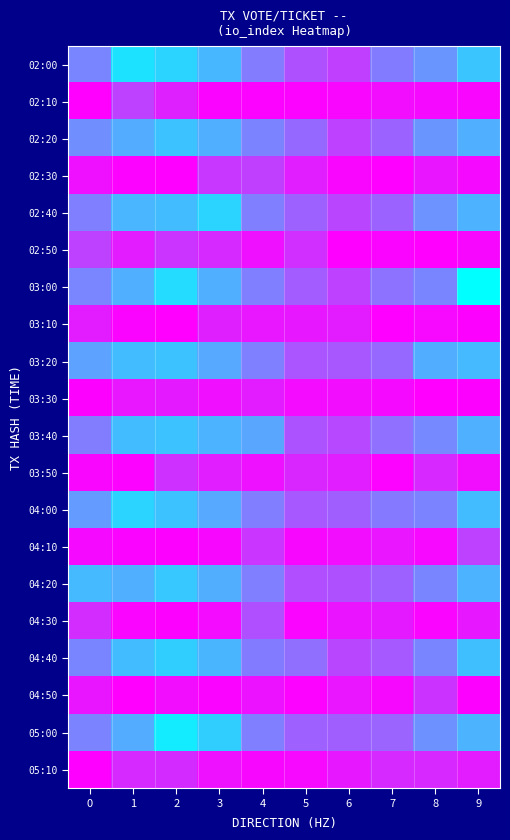

At how many categories does at least one series exceed 0?

10